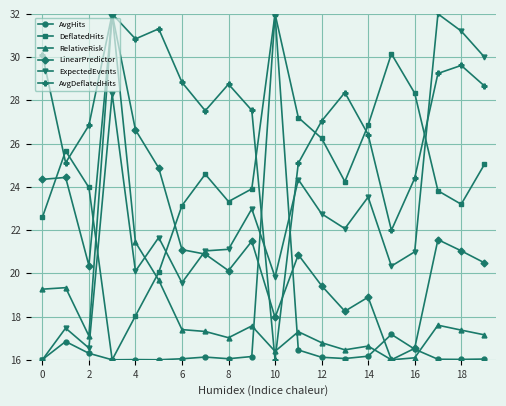

What is the minimum value shown in the chart?

16.0